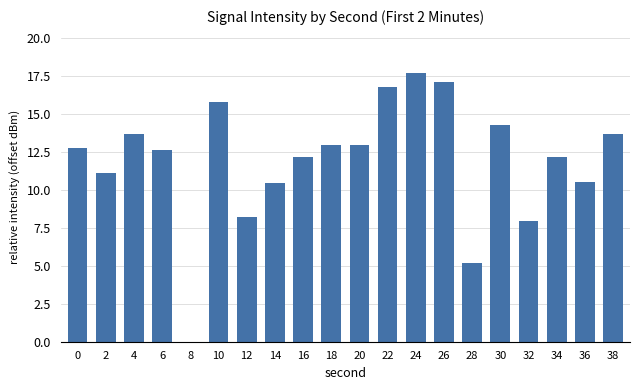

Reading right to left, what are all the values shown in this chart?

13.7	10.5	12.2	7.9	14.3	5.2	17.1	17.7	16.7	13.0	13.0	12.2	10.5	8.2	15.8	0.0	12.6	13.7	11.1	12.8